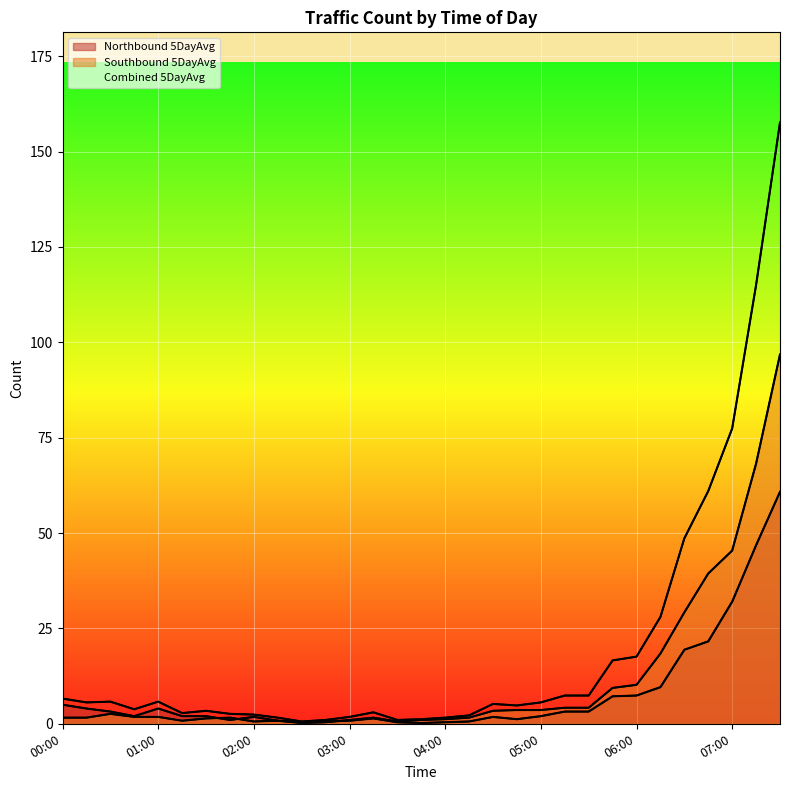

True or false: Combined 5DayAvg has more than 2 points higher than both neighbors.

True